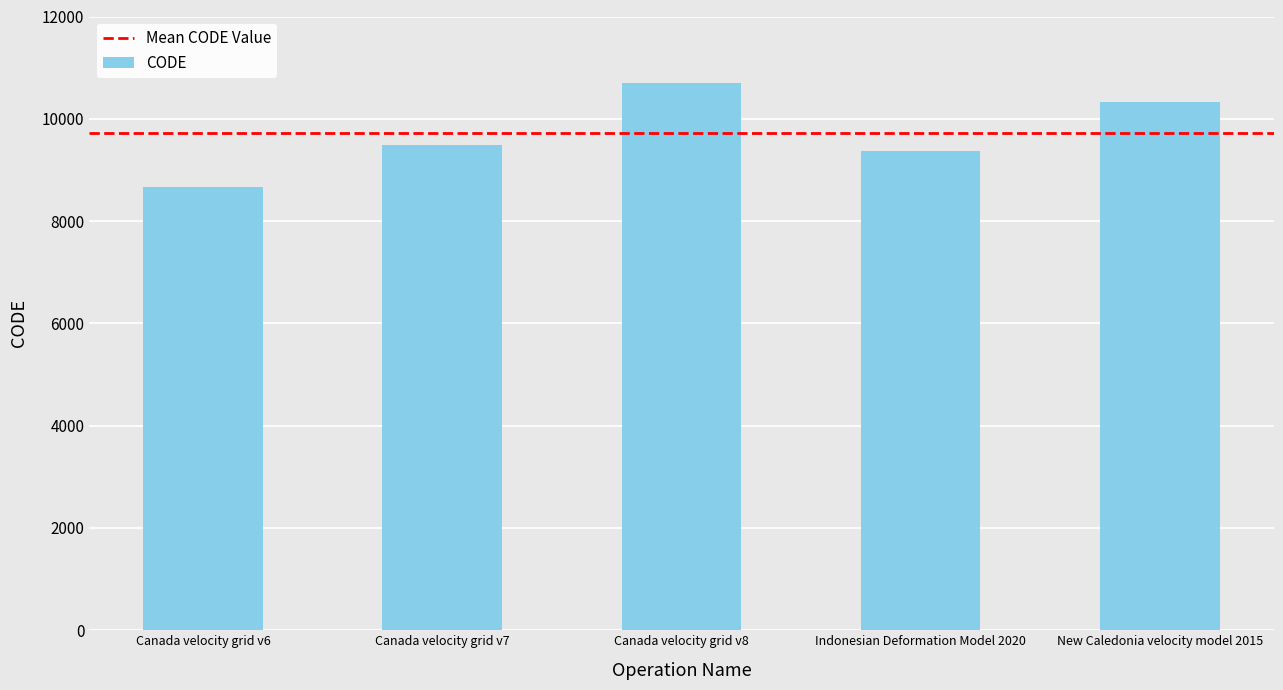

What value does the data have at Canada velocity grid v6, to the nearest 10?

8680